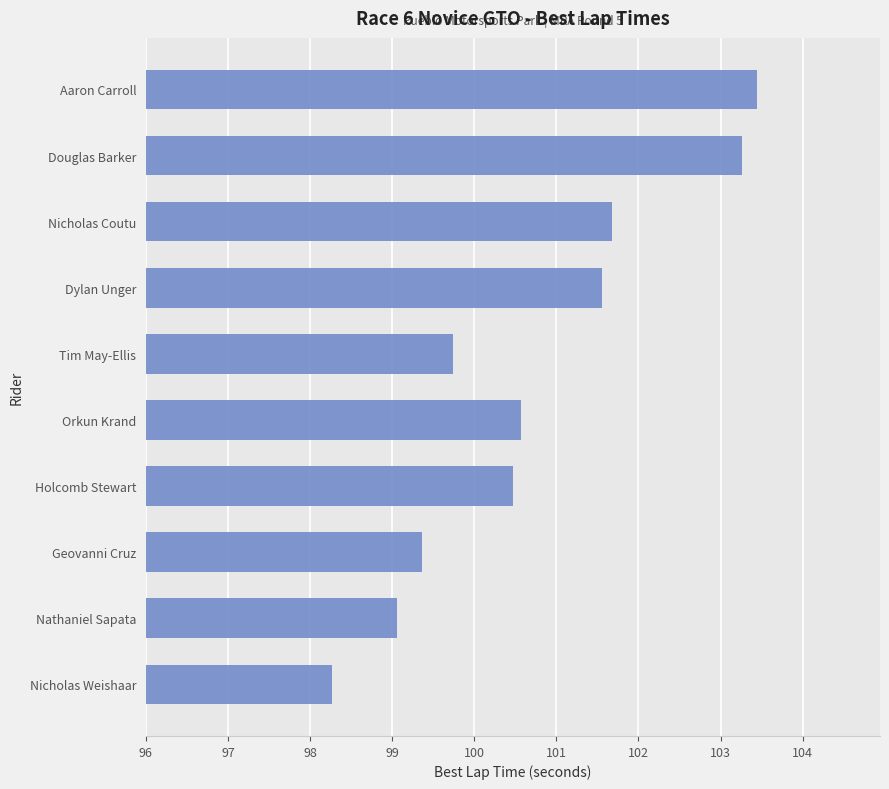

What is the average value?

100.7